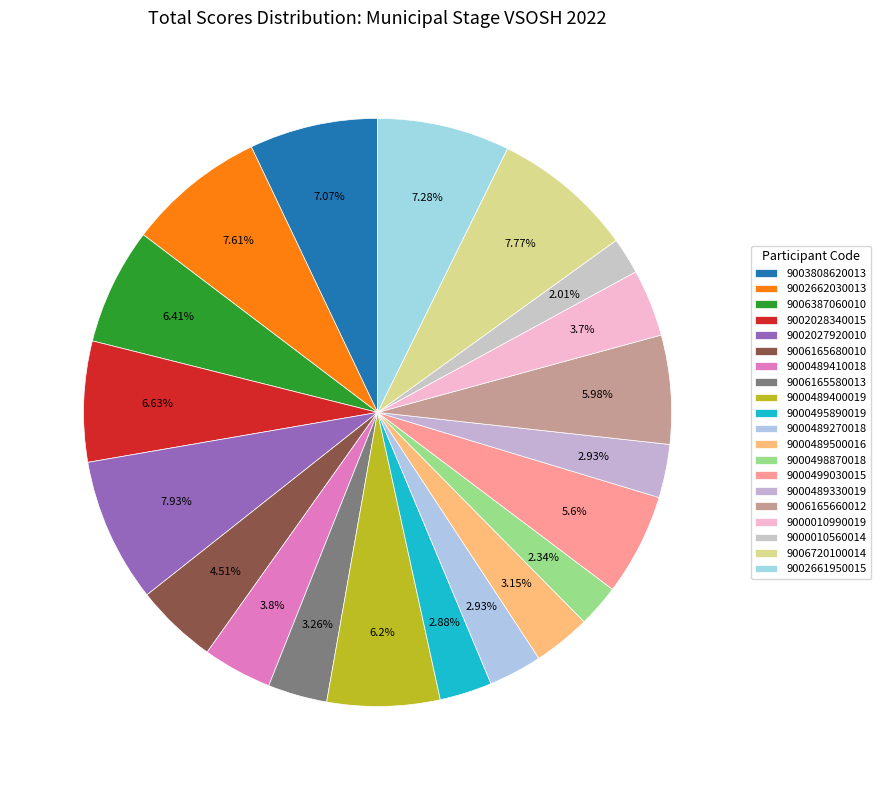

How many slices are in this pie chart?

20